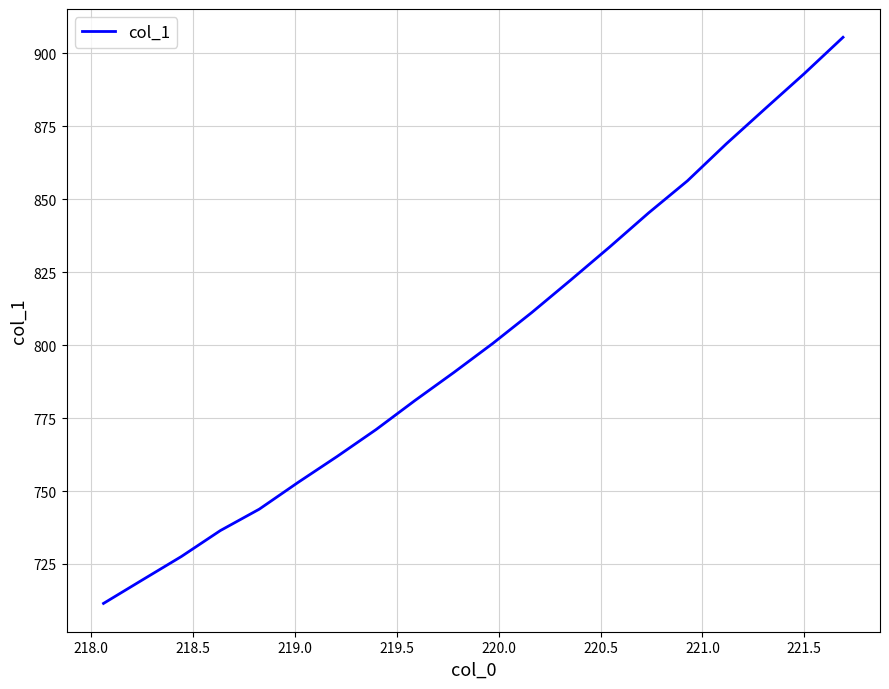

What is the smallest value displayed?

711.5